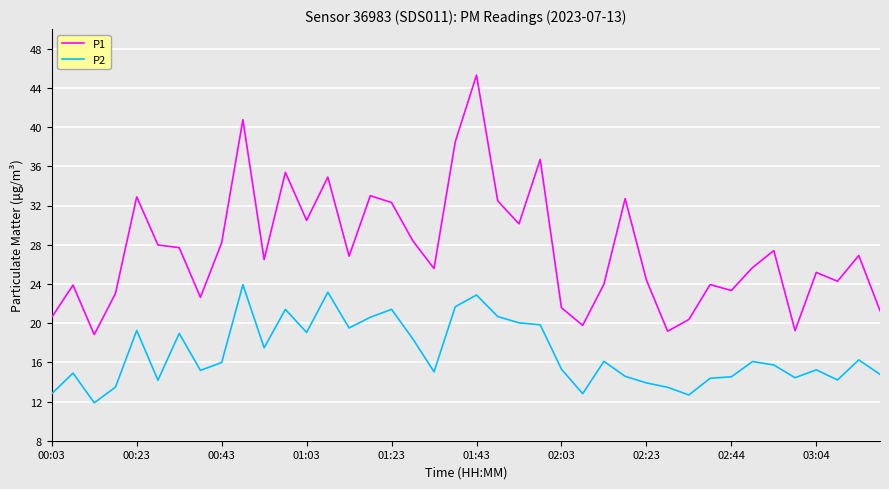

List the series in order of their overall mean, lowest first.

P2, P1